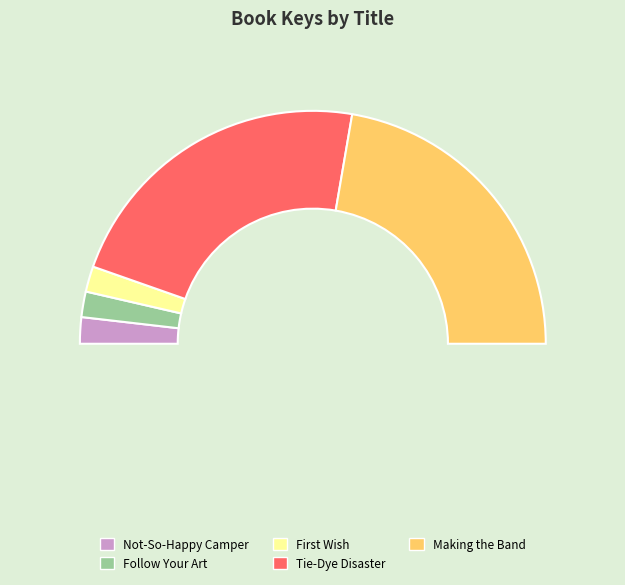

Do Not-So-Happy Camper and Making the Band together represent more than half of the pie?

No